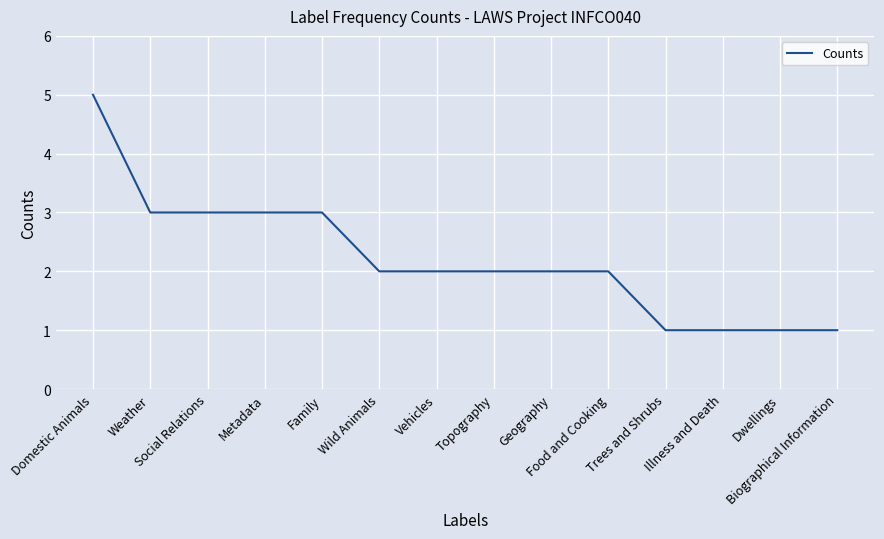

What is the maximum value shown in the chart?

5